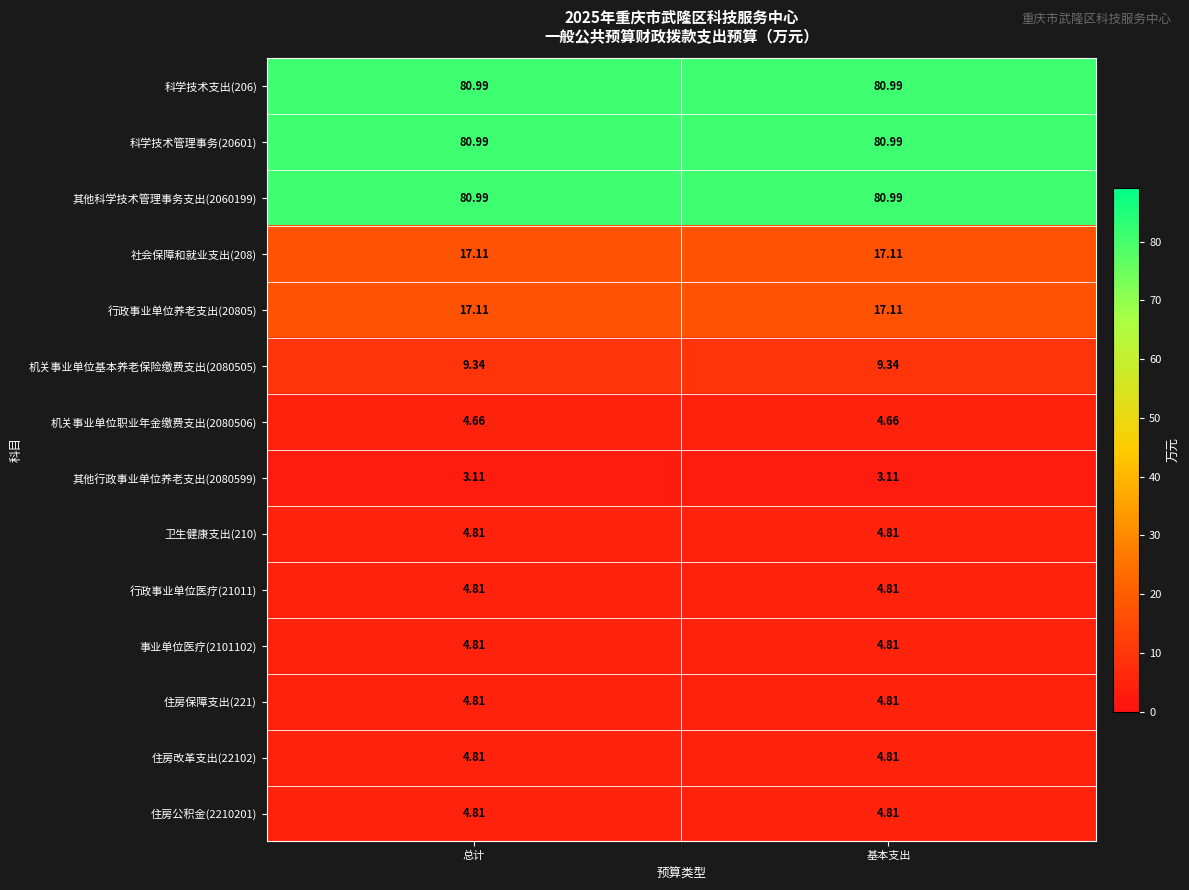

Is the value of 其他行政事业单位养老支出(2080599) at 总计 greater than the value of 住房改革支出(22102) at 总计?

No